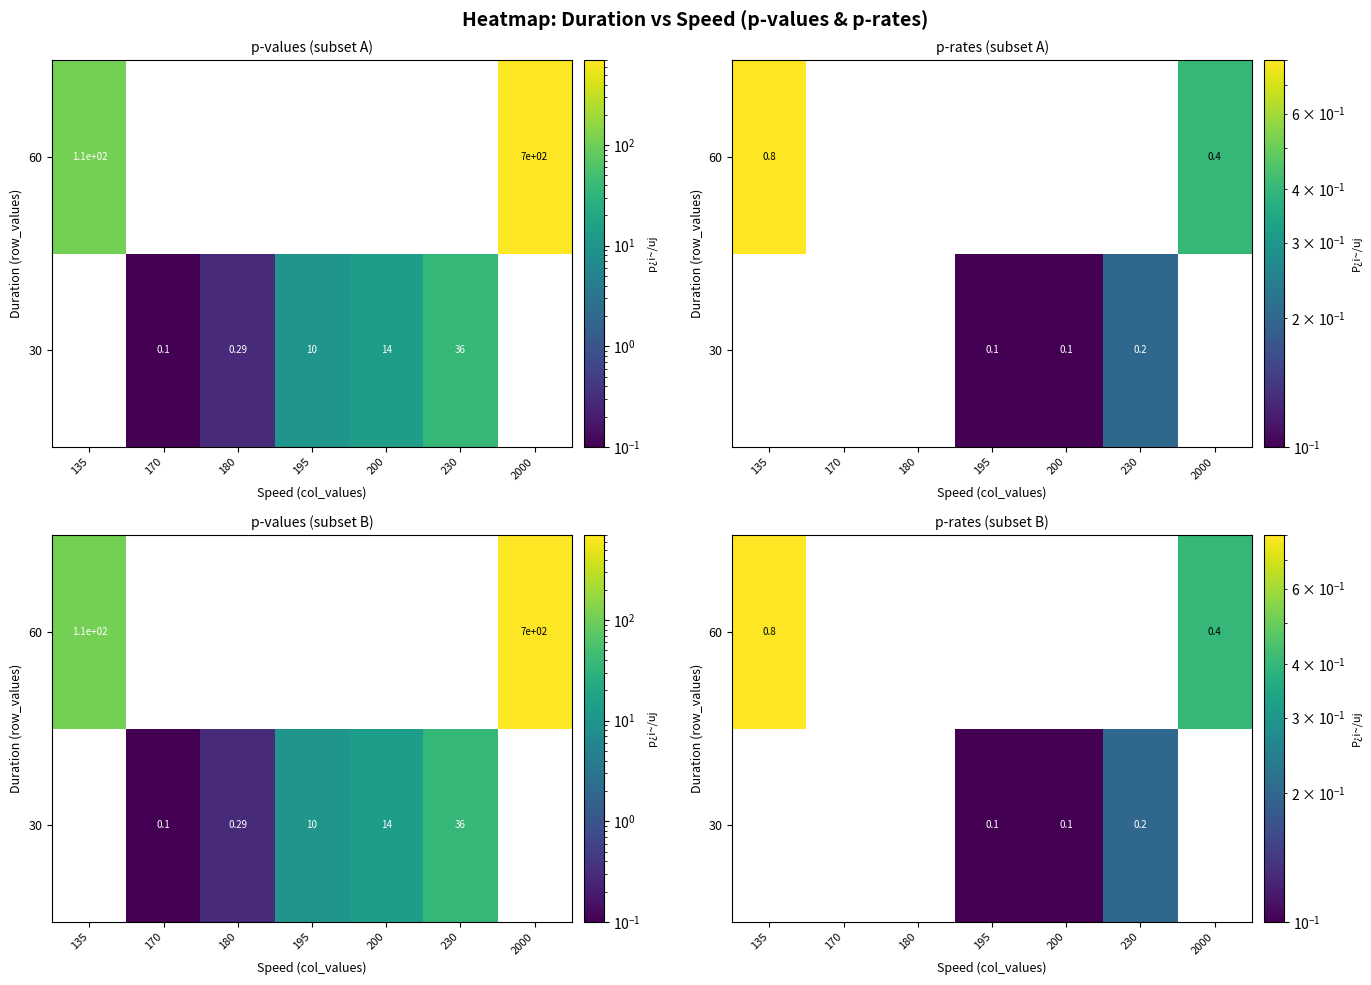

At which label is row_0 closest to 0?

135